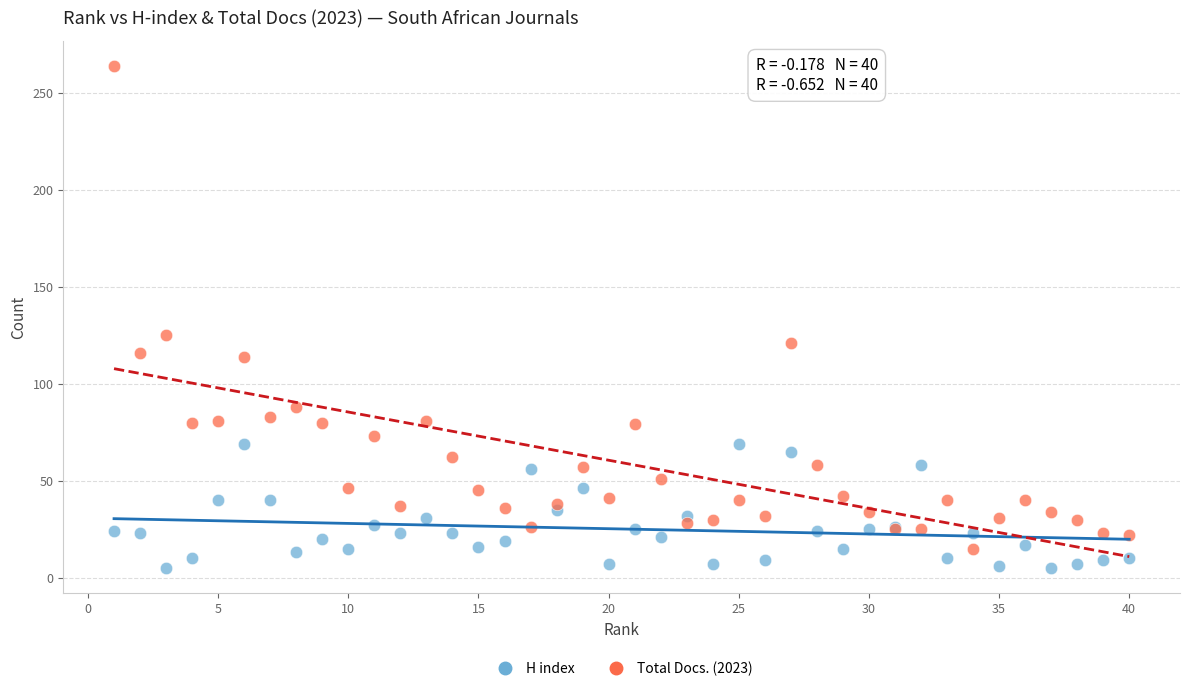

In the Total Docs. (2023) series, what Y value is closest to 139?

125